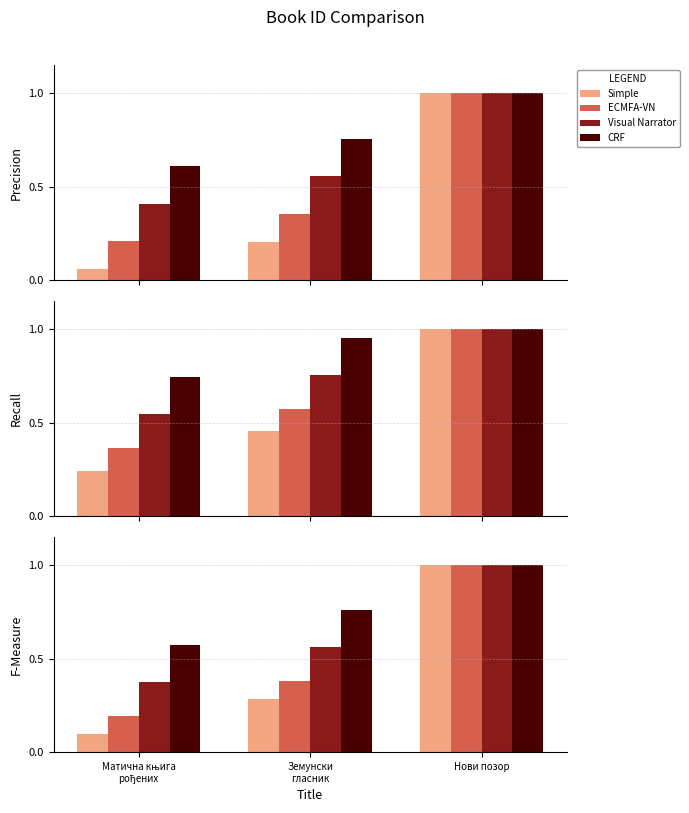

At which label does Simple reach its peak?

Нови позор